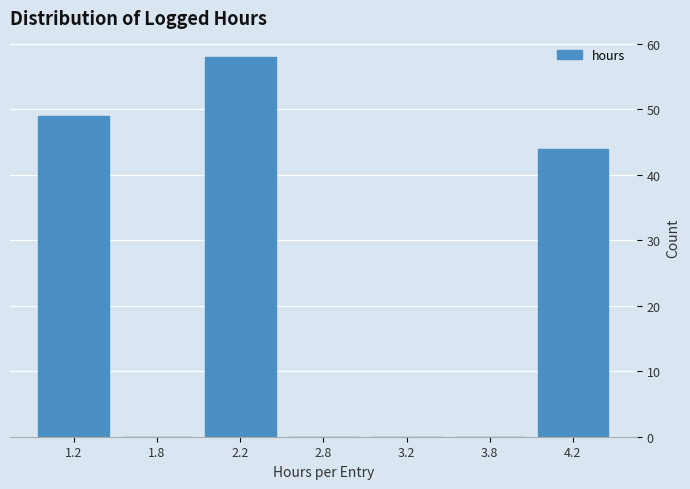

Which category has the highest value across all series?

2.2